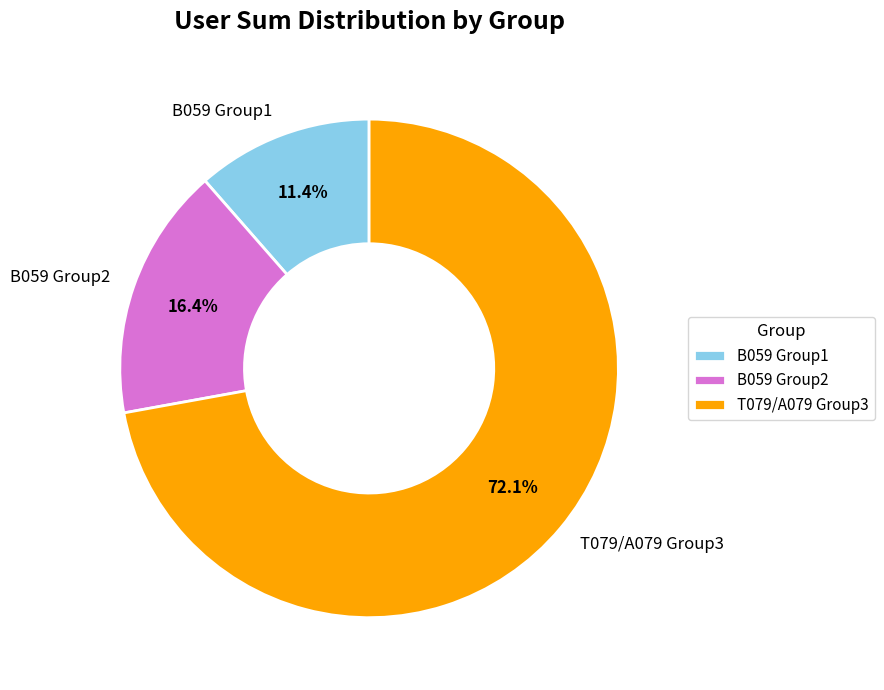

What is the smallest slice in the pie chart?

B059 Group1